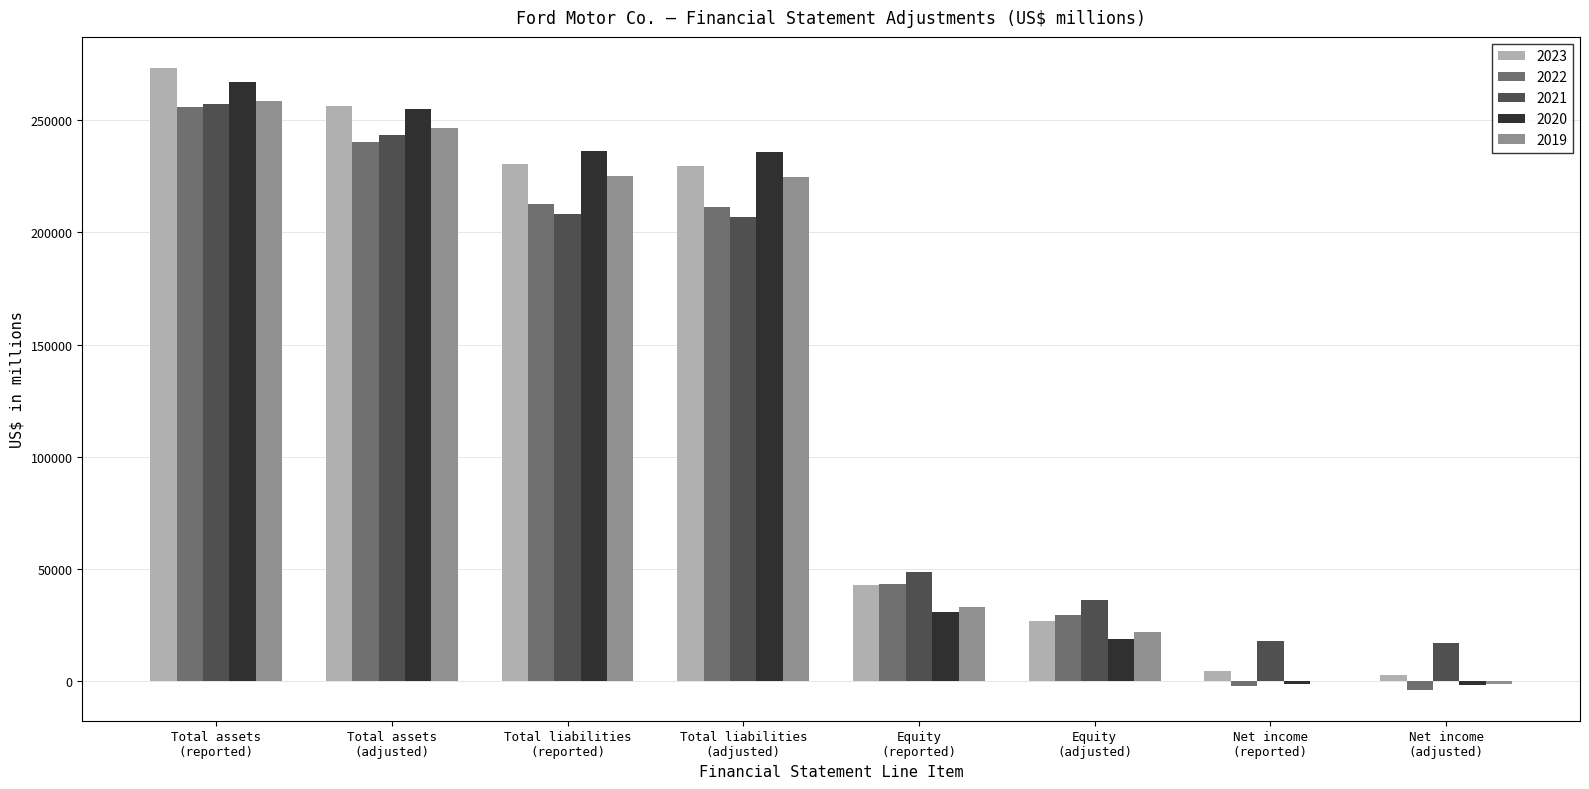

What is the greatest value displayed?

273310